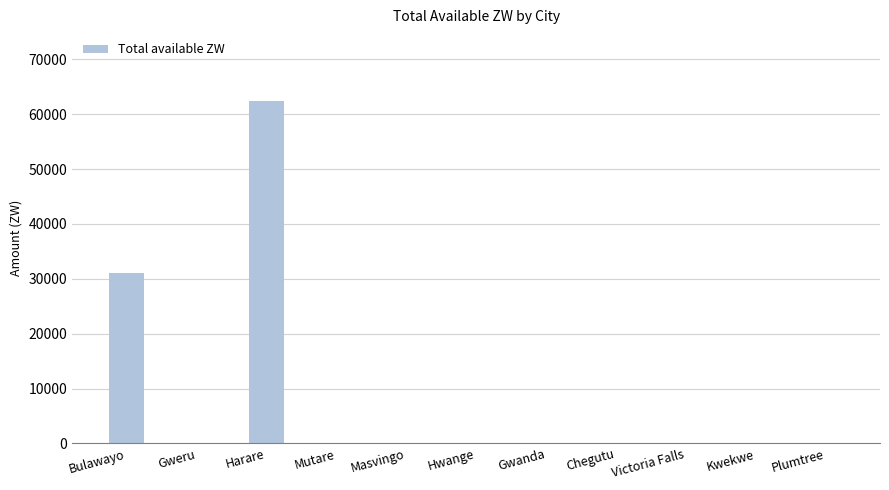

Which has a higher value, Mutare or Harare?

Harare